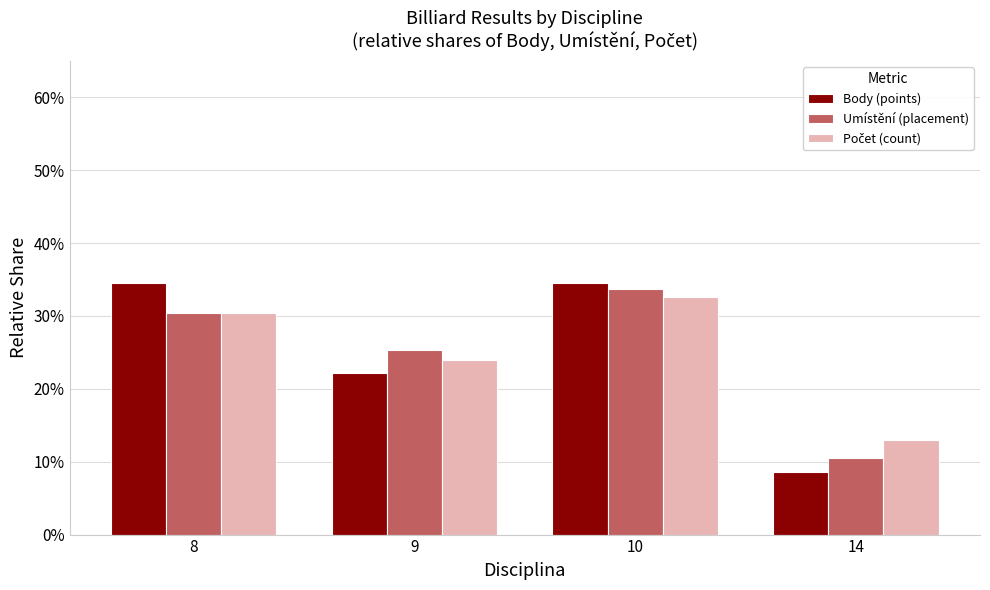

What are all the series names shown in the legend?

Body (points), Umístění (placement), Počet (count)